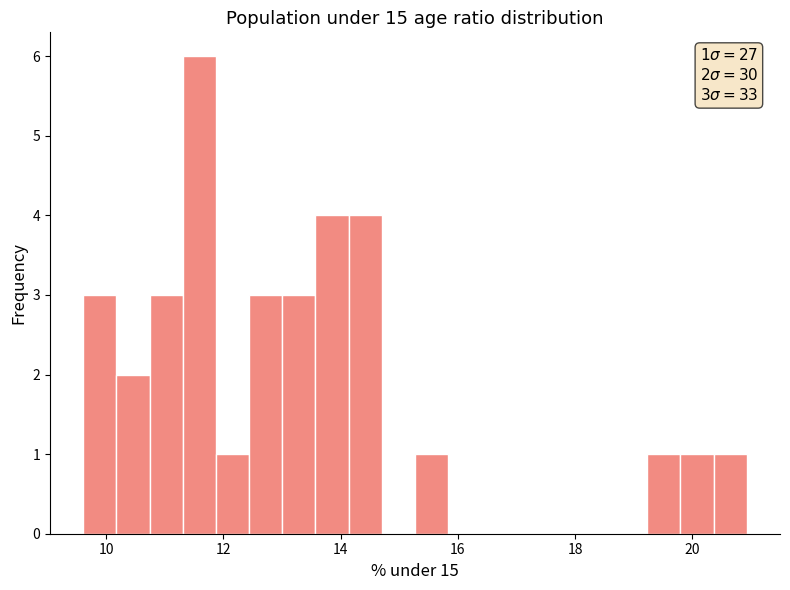

Read against the x-axis, roughly where is the centre of the tallest bar?

11.6